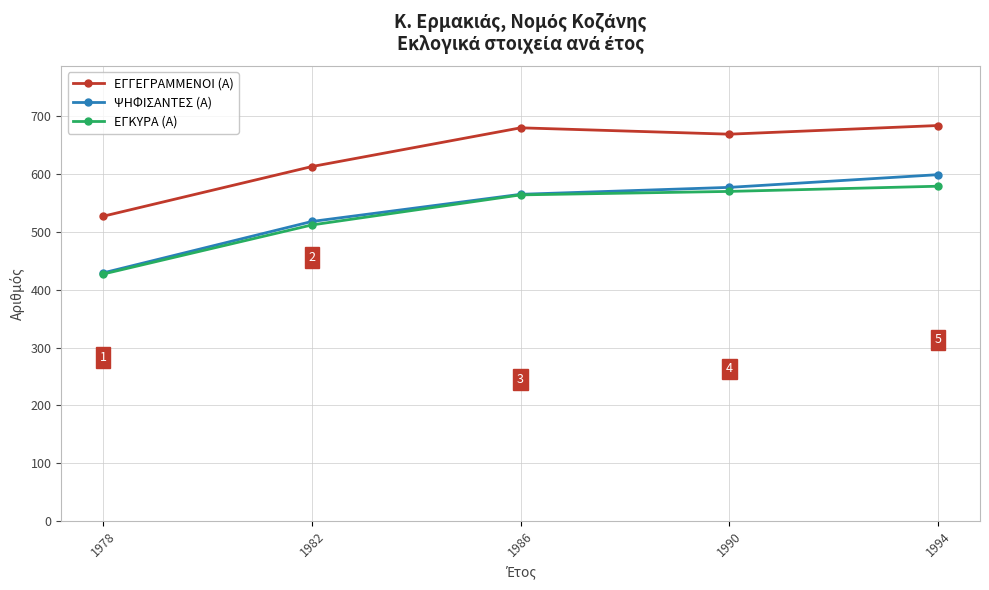

What is the sum of all ΨΗΦΙΣΑΝΤΕΣ (Α) values?

2688